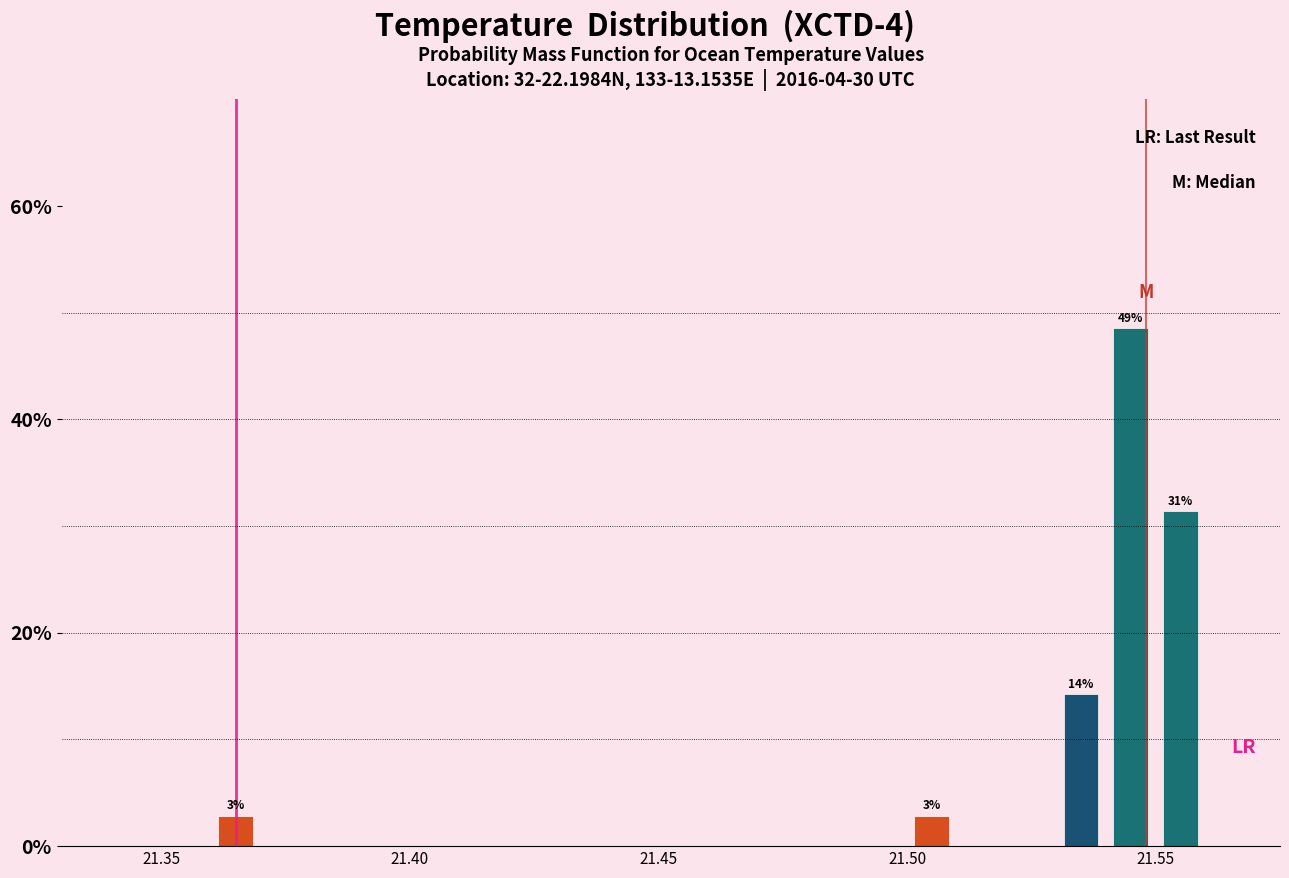

Around what value on the x-axis is the tallest bar? Give the approximate position of its centre, as read against the axis.

21.545